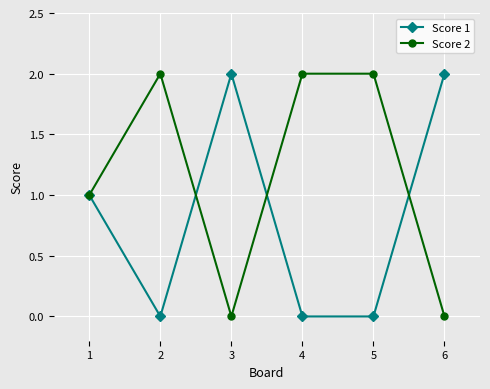

True or false: Score 1 and Score 2 cross at least once.

True